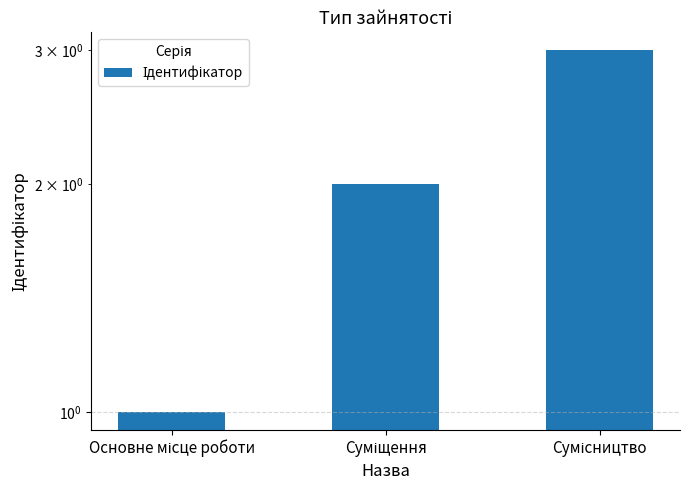

Reading left to right, what are all the values shown in this chart?

Основне місце роботи=1	Суміщення=2	Сумісництво=3